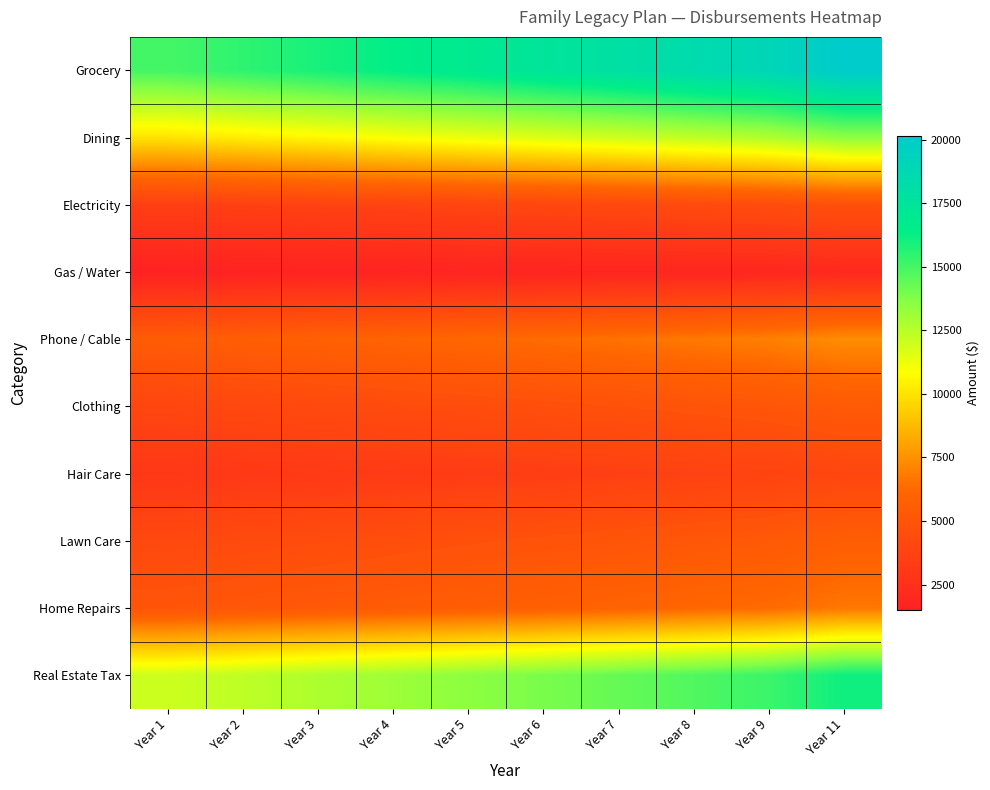

Rank the series at Year 1 from highest to lowest value.

Grocery, Real Estate Tax, Dining, Phone / Cable, Home Repairs, Lawn Care, Clothing, Electricity, Hair Care, Gas / Water